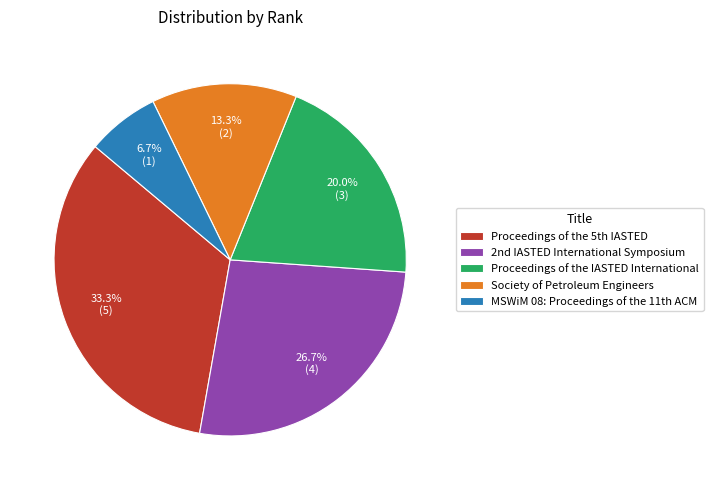

Which slice is the smallest?

MSWiM 08: Proceedings of the 11th ACM